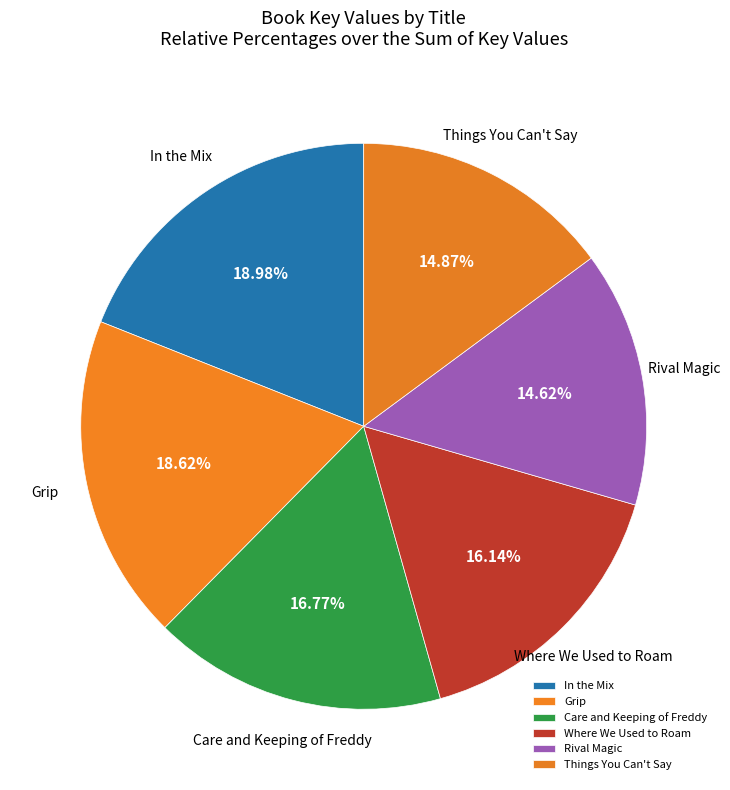

Is it true that Things You Can't Say is 15% of the pie?

True